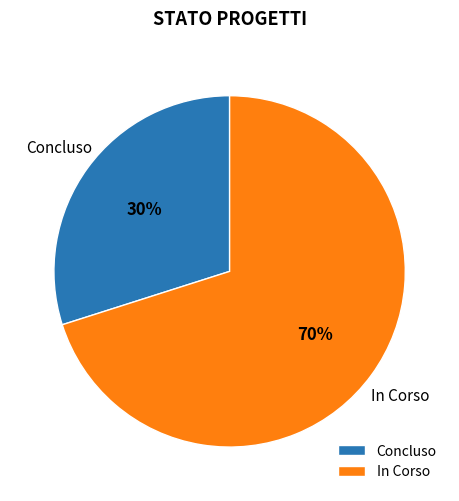

To the nearest percent, what is the difference between the largest and smallest slice percentages?

40%